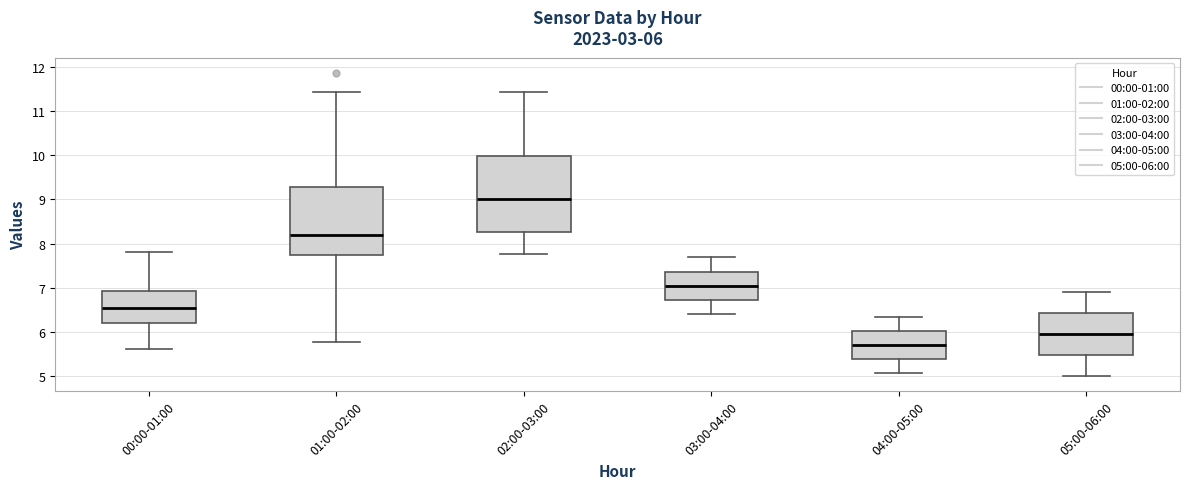

Which box is the tallest, from its lower edge to its upper edge?

02:00-03:00